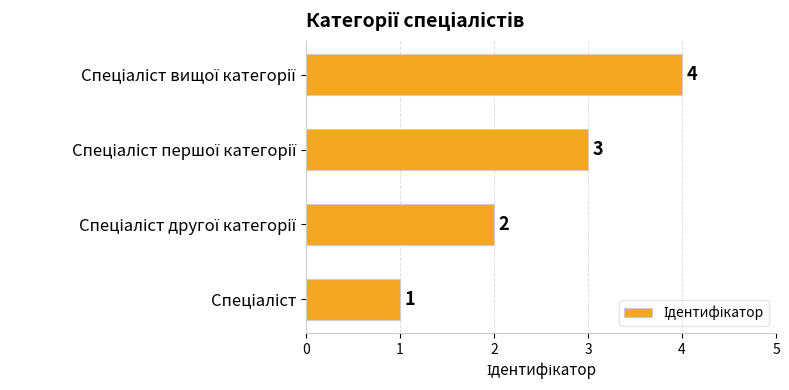

What is the sum of all values?

10